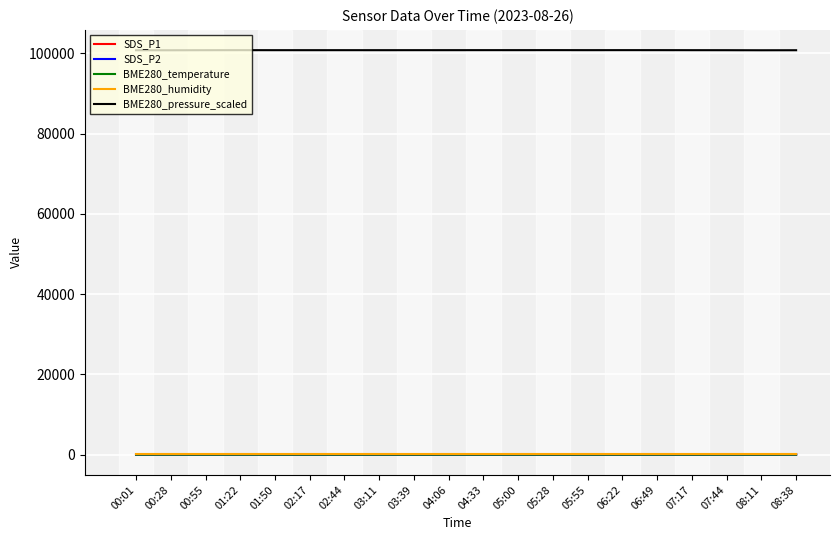

True or false: BME280_pressure_scaled and SDS_P2 cross at least once.

False